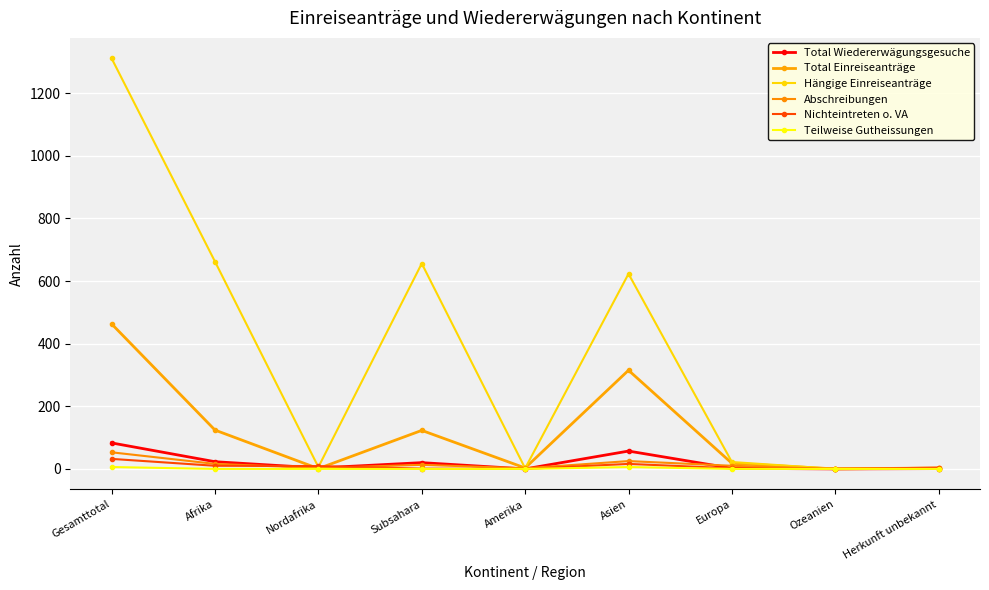

The value of Nichteintreten o. VA at Nordafrika is 3. True or false?

False